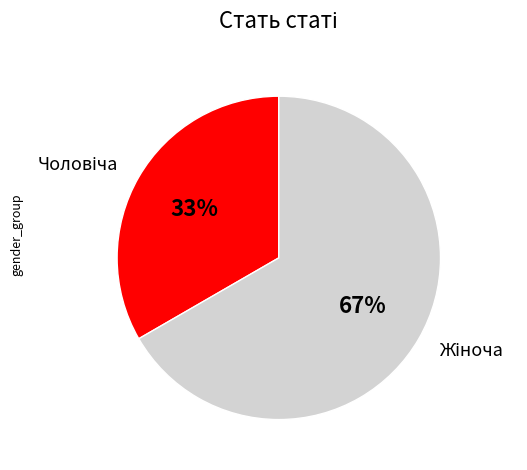

Does any single category account for the majority?

Yes